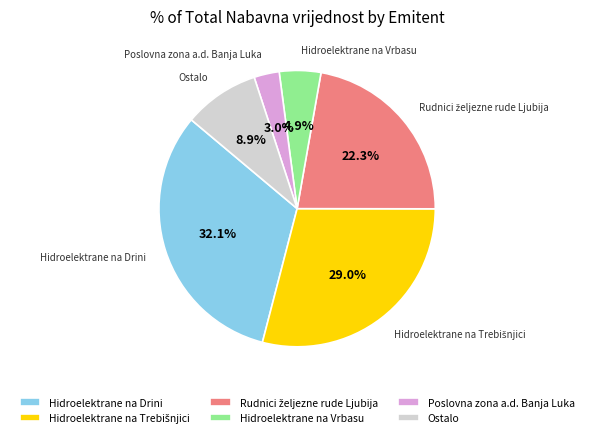

What is the smallest slice in the pie chart?

Poslovna zona a.d. Banja Luka